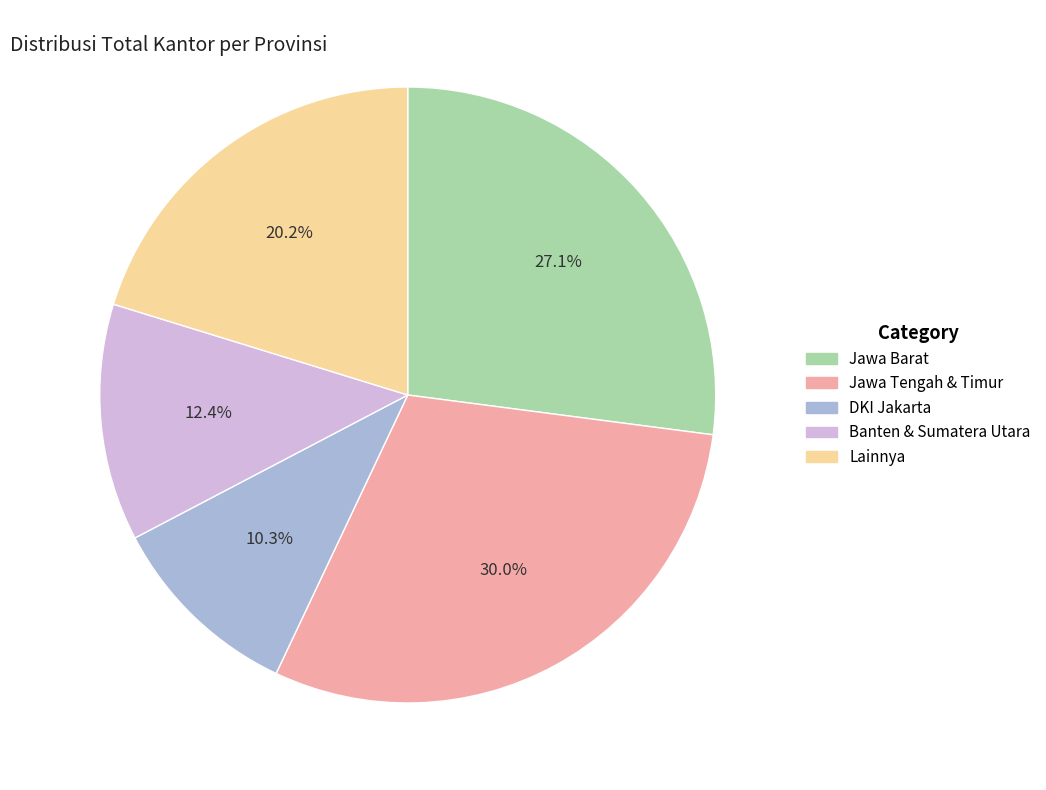

Is there a majority slice in this chart?

No